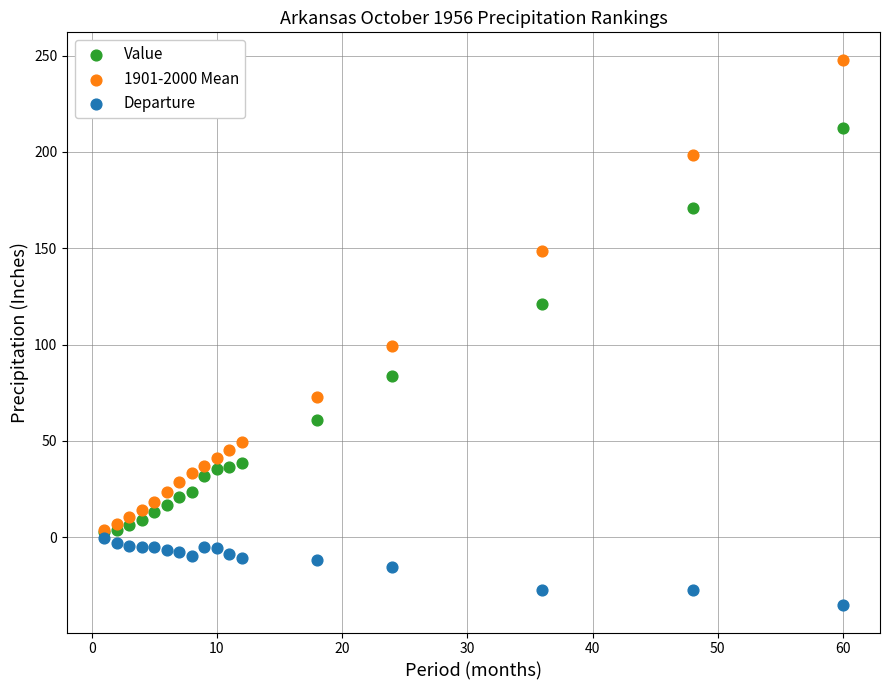

Which series reaches the maximum Y coordinate?

1901-2000 Mean